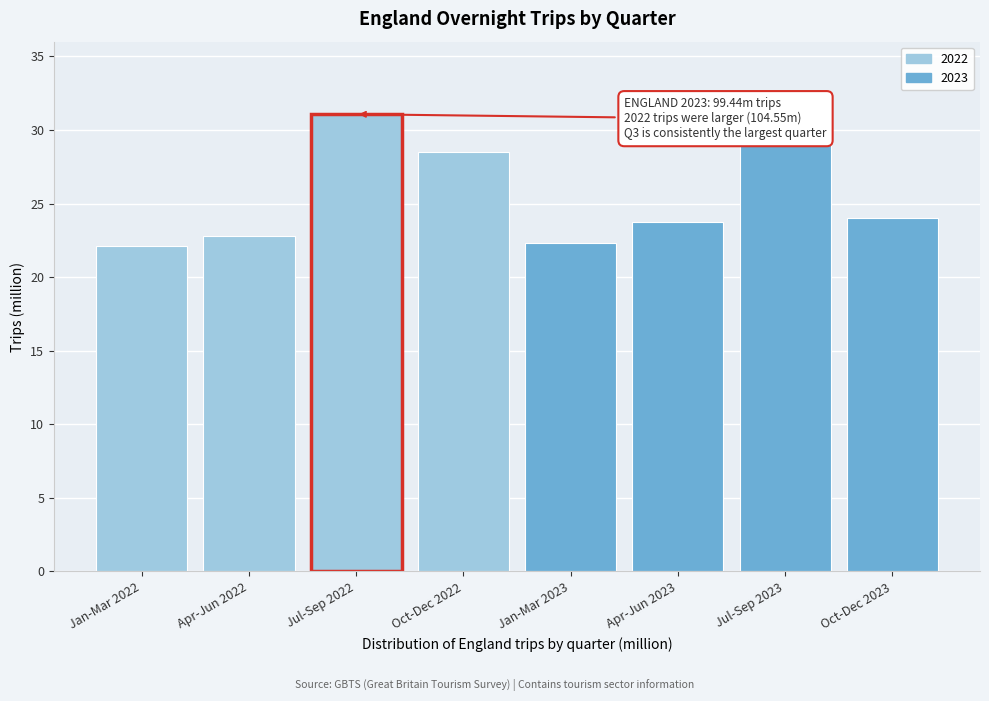

Reading right to left, transcribe all the data shown in this chart.

Oct-Dec 2023=24.0	Jul-Sep 2023=29.3	Apr-Jun 2023=23.8	Jan-Mar 2023=22.4	Oct-Dec 2022=28.5	Jul-Sep 2022=31.1	Apr-Jun 2022=22.8	Jan-Mar 2022=22.1